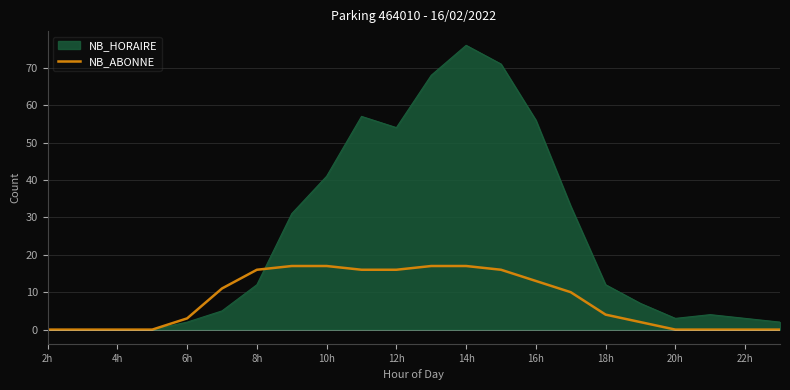

Which series has the widest spread of values?

NB_HORAIRE